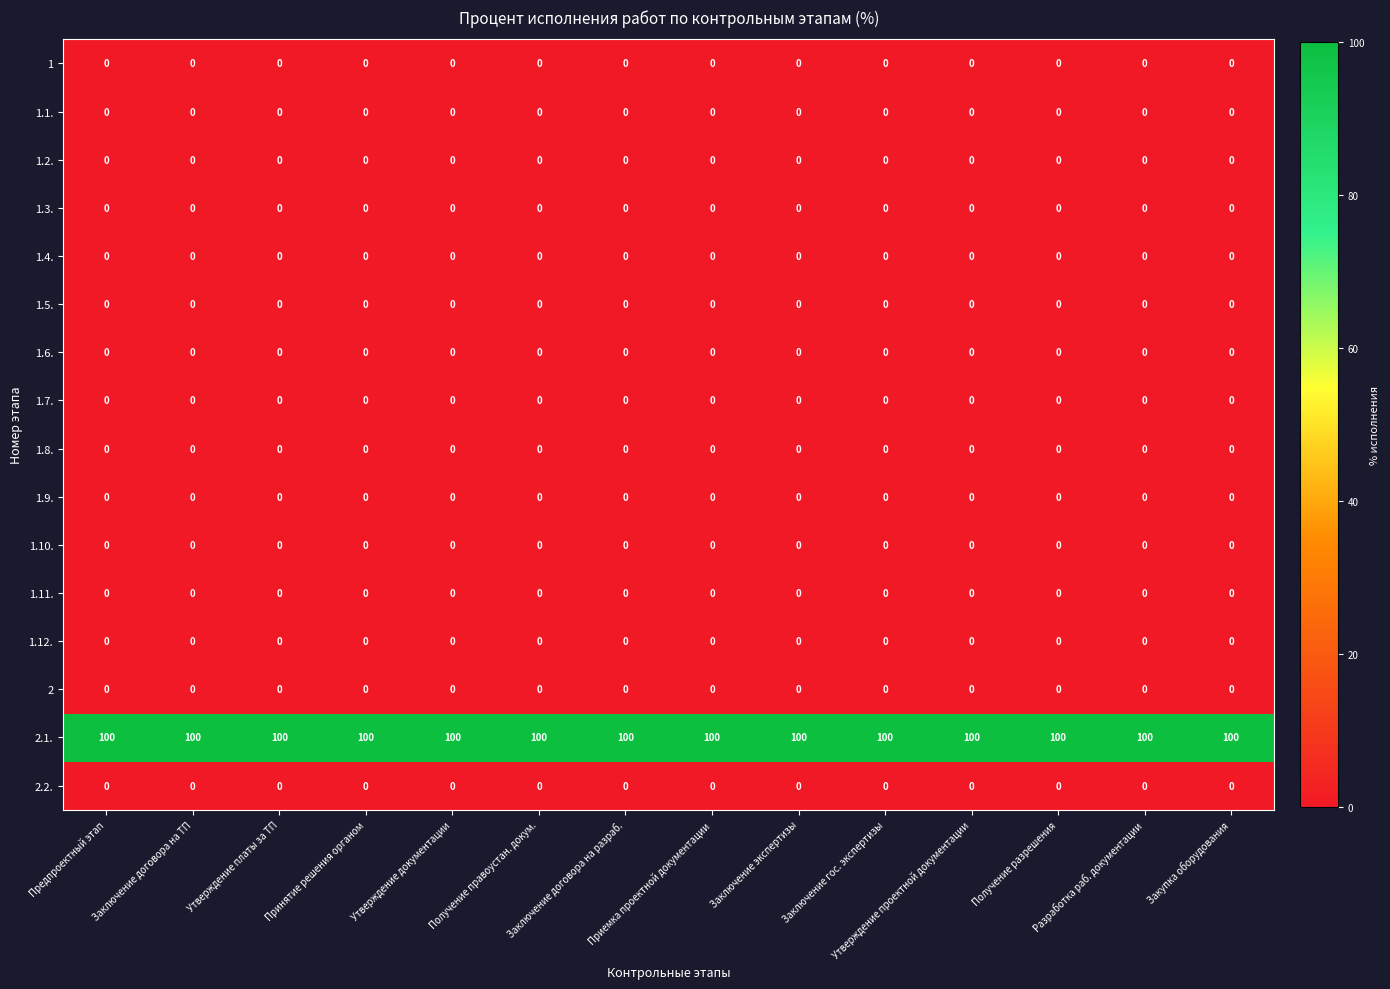

Which series has the largest total across all categories?

2.1.